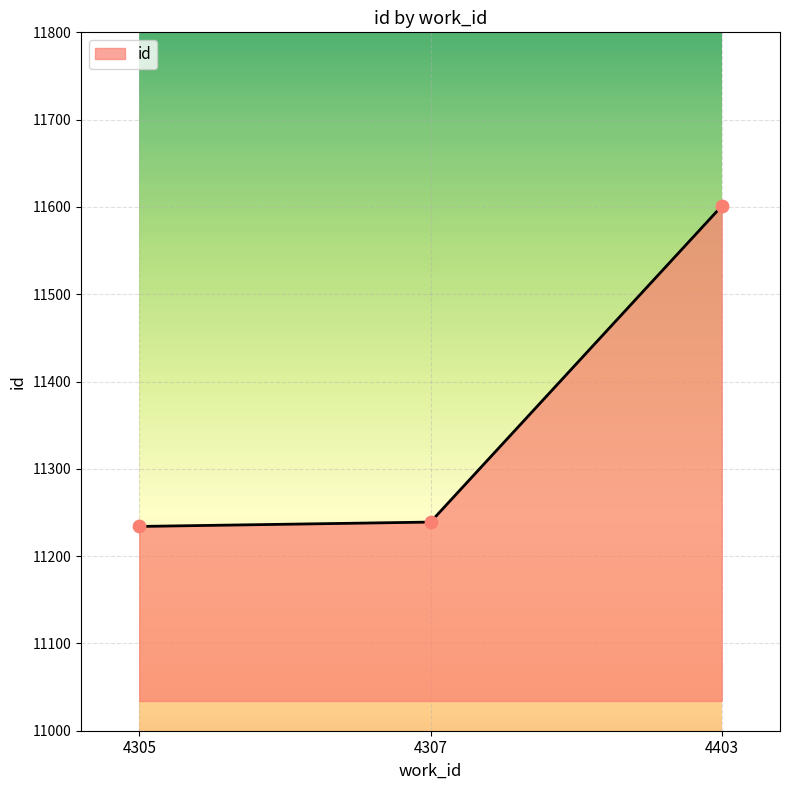

What is the change in value from 4305 to 4307?

+5